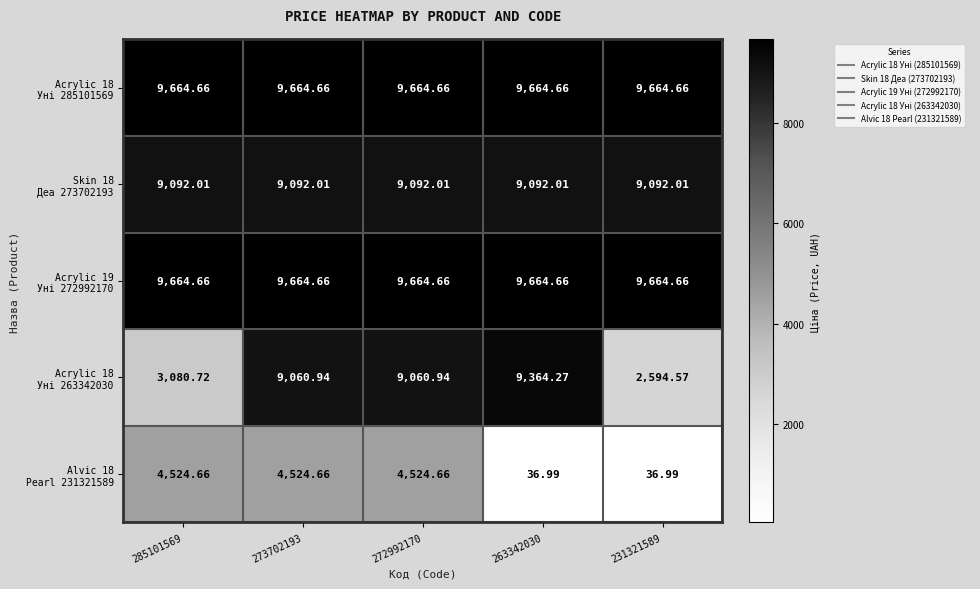

Count the number of data series in this chart.

5